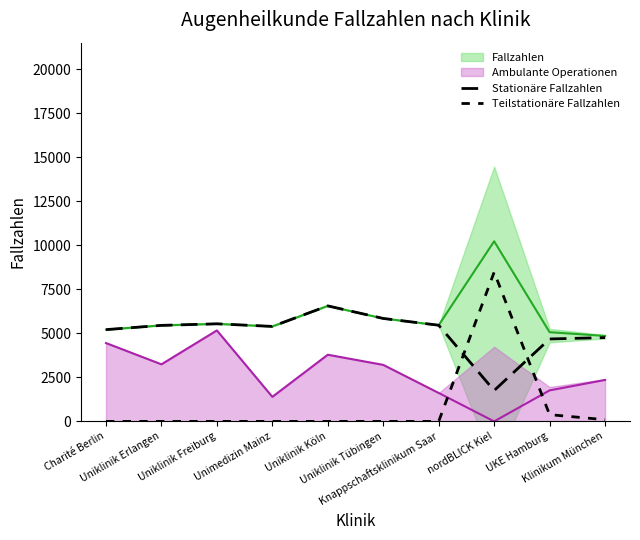

At which label does Teilstationäre Fallzahlen reach its peak?

nordBLICK Kiel